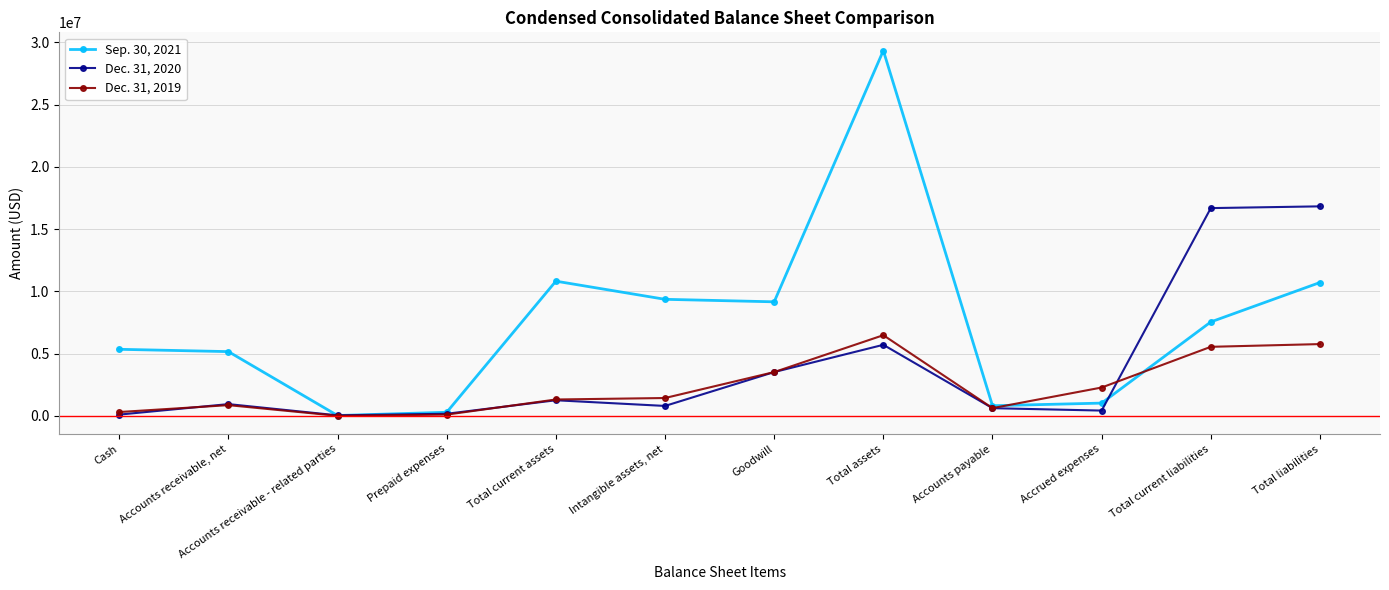

What is the value of the Dec. 31, 2020 point at the 10th from the left?

423237